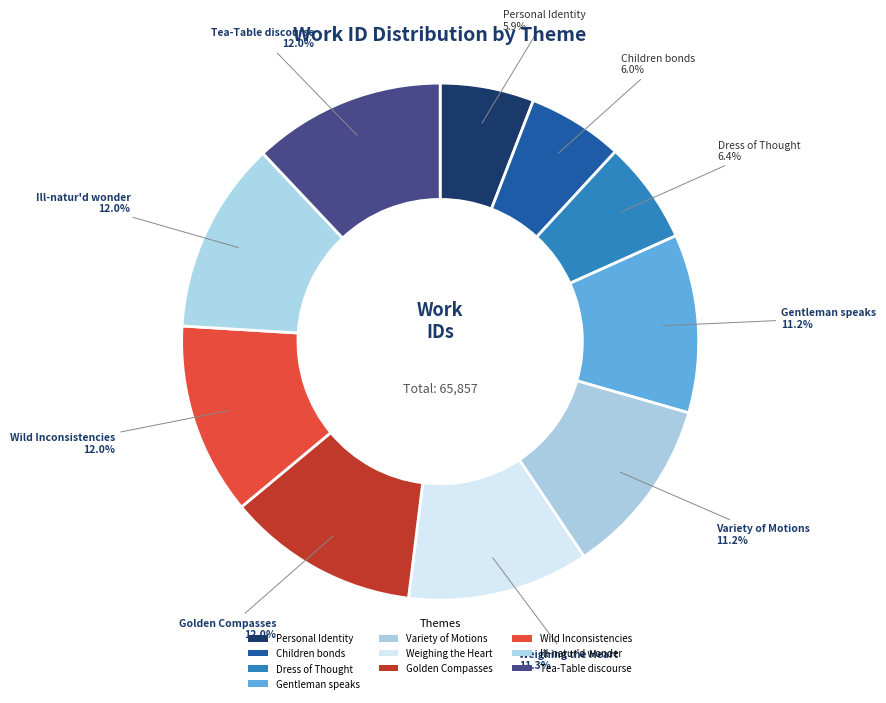

The Tea-Table discourse slice represents 12% of the pie. True or false?

True